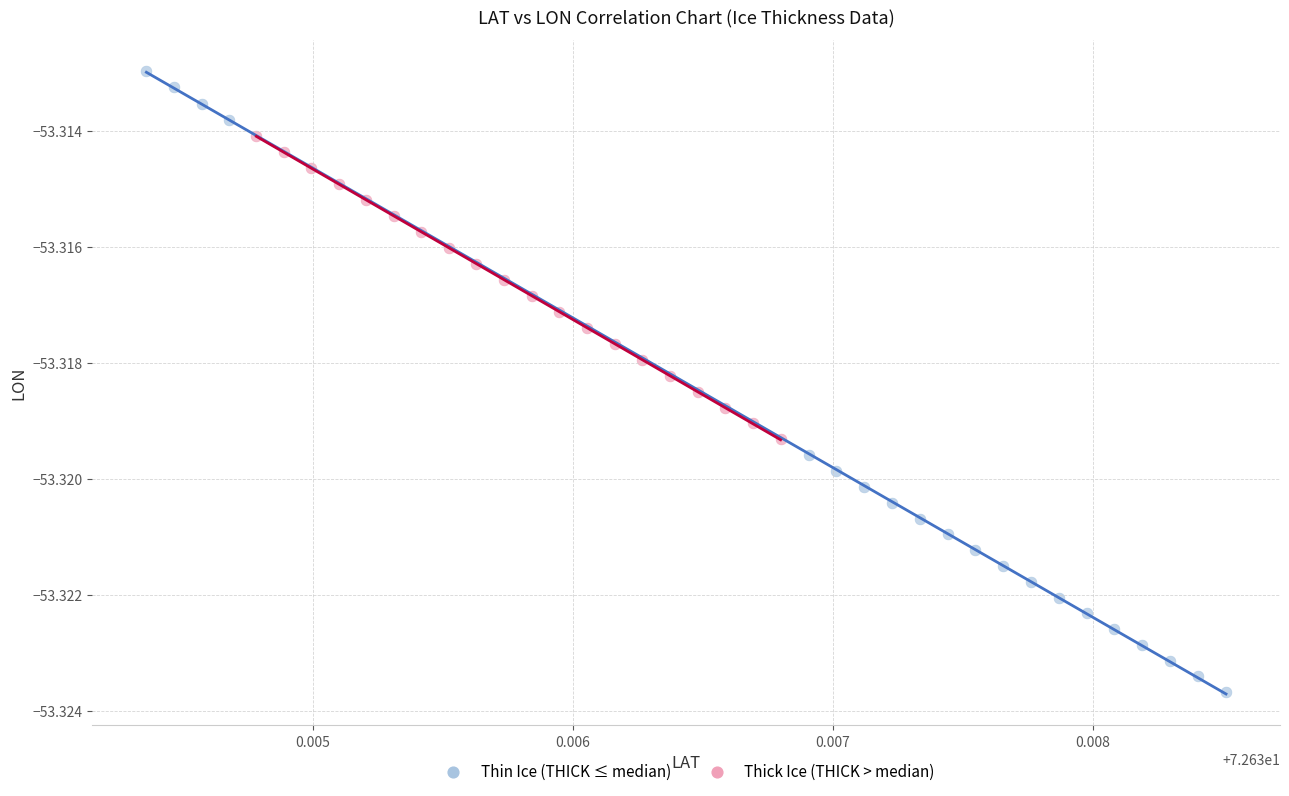

Which series reaches the maximum Y coordinate?

Thin Ice (THICK ≤ median)